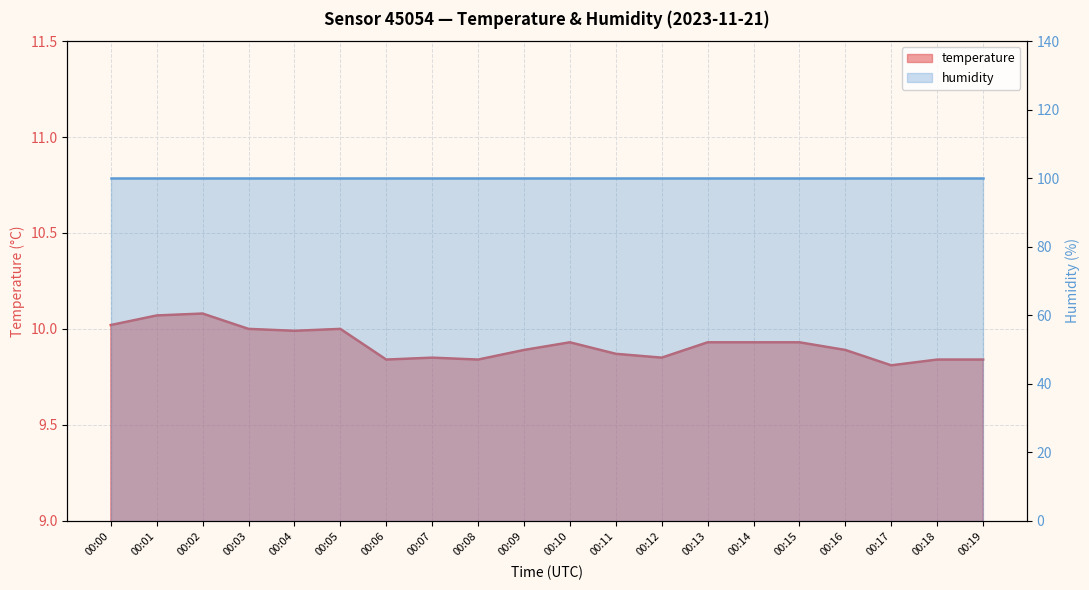

How many points are lower than both their immediate neighbors (excluding endpoints)?

5